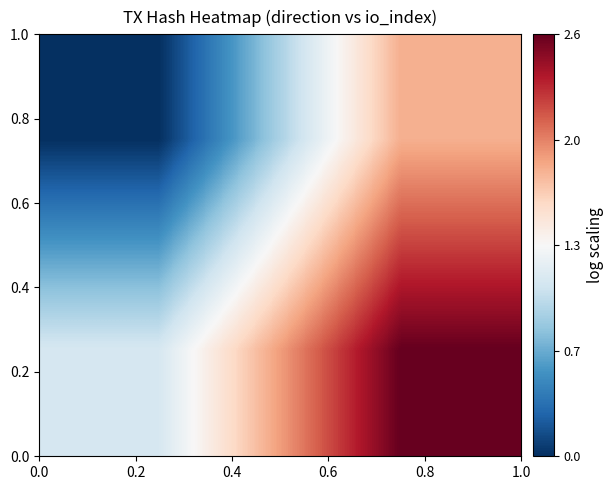

How many categories are shown in the chart?

2